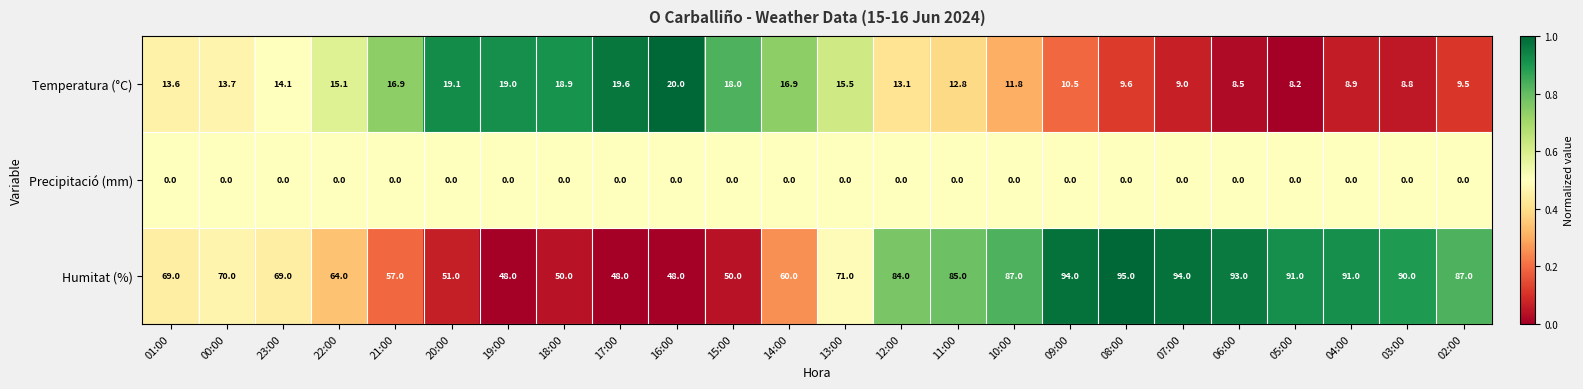

Between 00:00 and 17:00, which series saw the biggest shift?

Humitat (%)